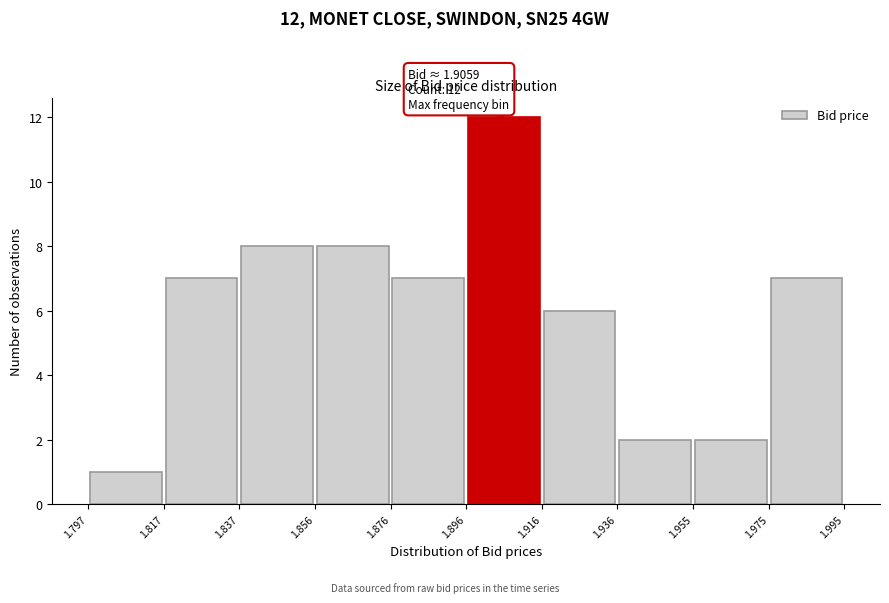

Which range on the x-axis has the tallest bar?

1.896 to 1.916